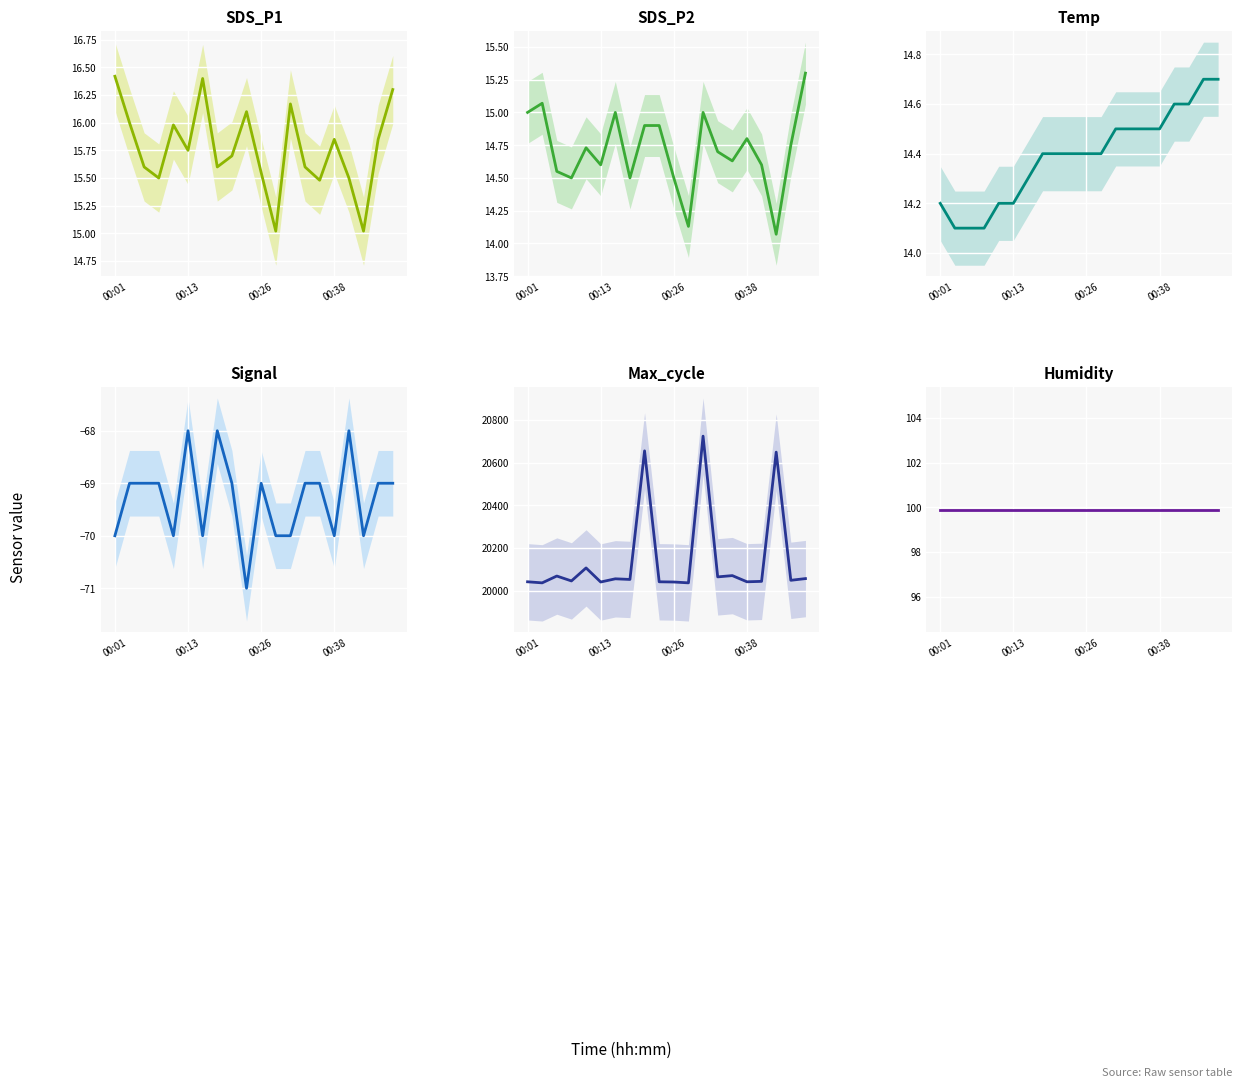

True or false: SDS_P2 and SDS_P1 intersect in this chart.

False